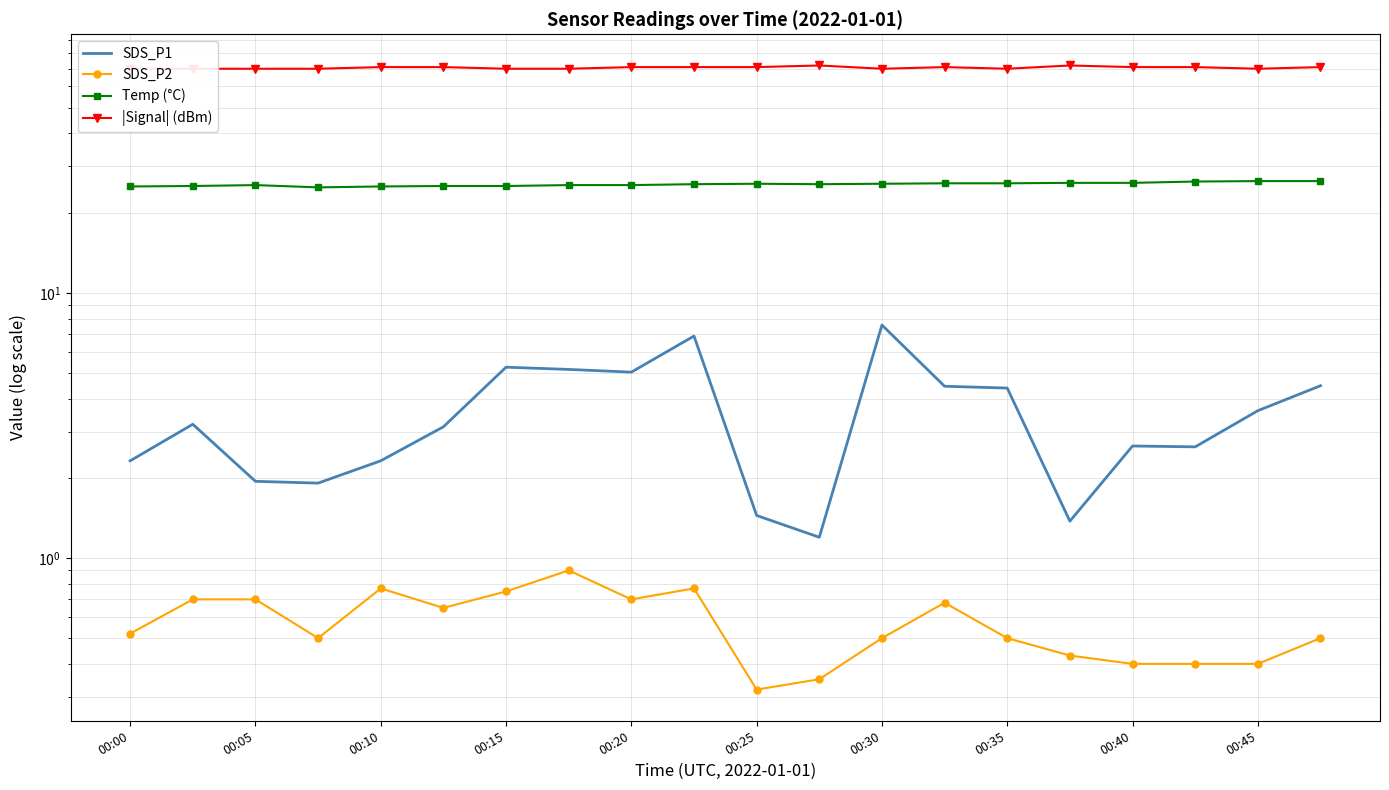

What is the spread (max minus min) of values at 00:35?

69.5